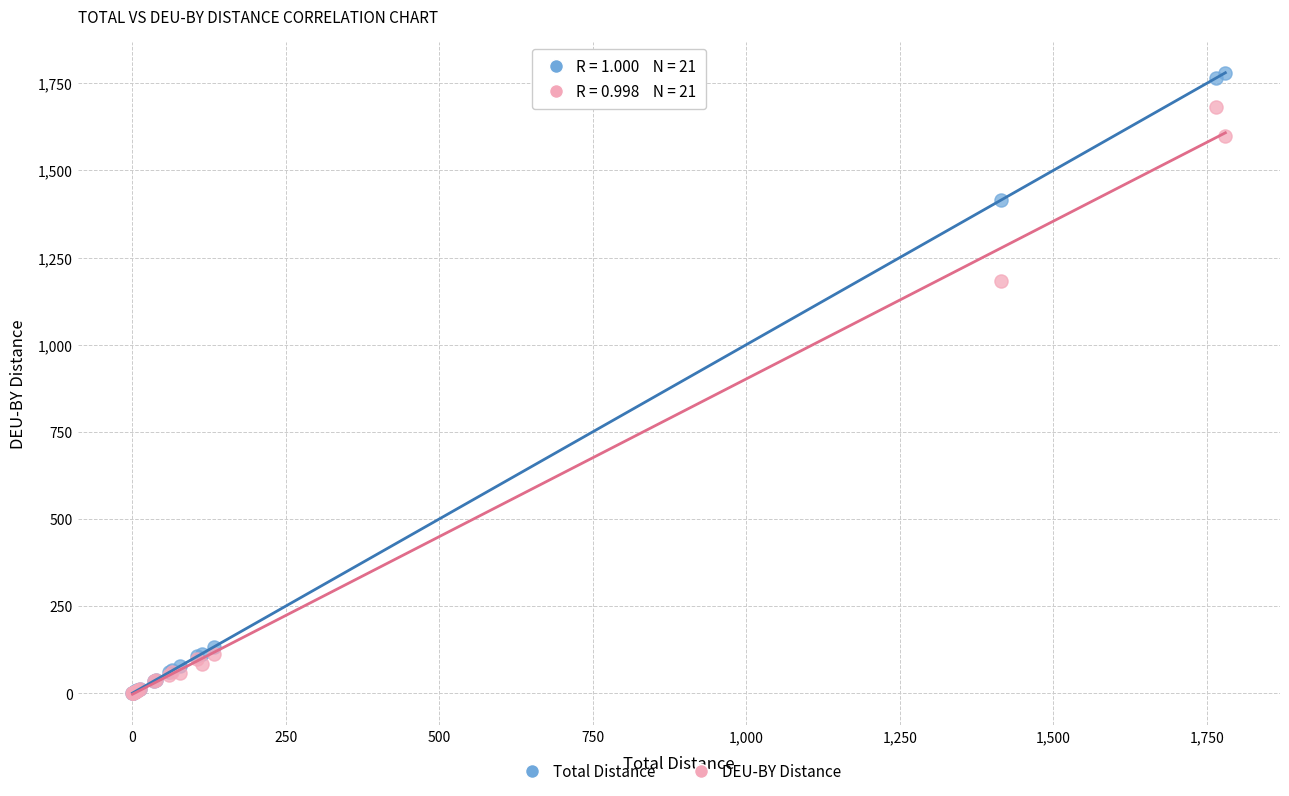

Across all series, what Y value is closest to 890?

1183.4